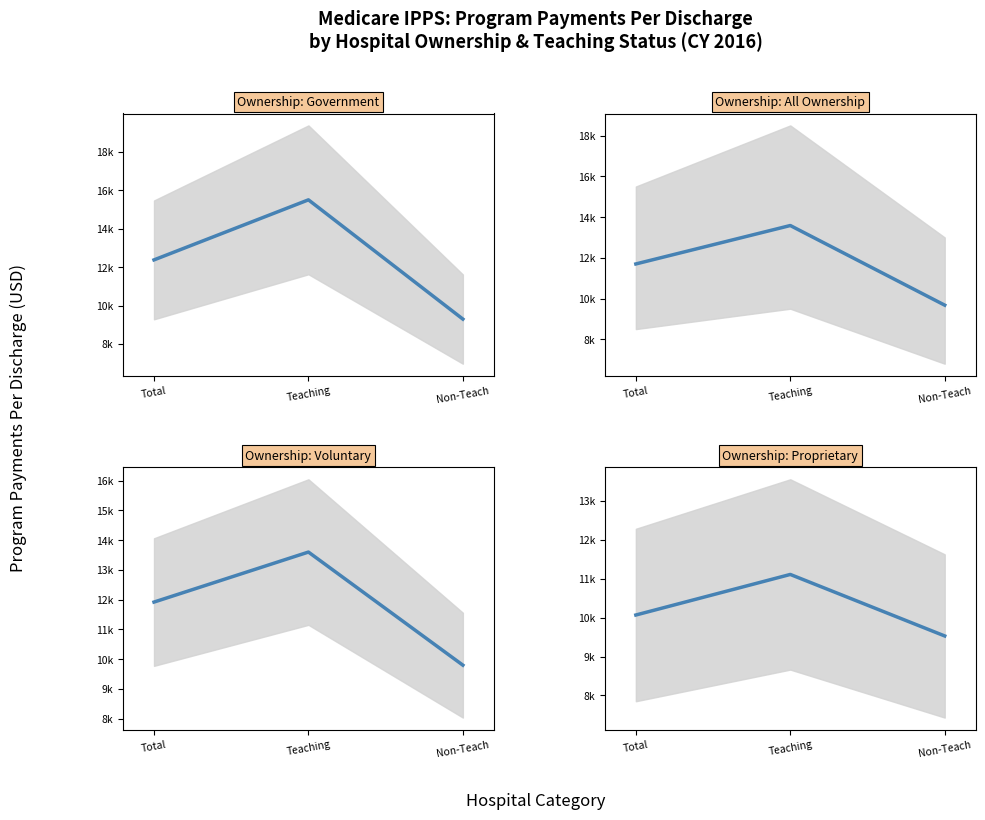

What is the sum of all Voluntary values?

35314